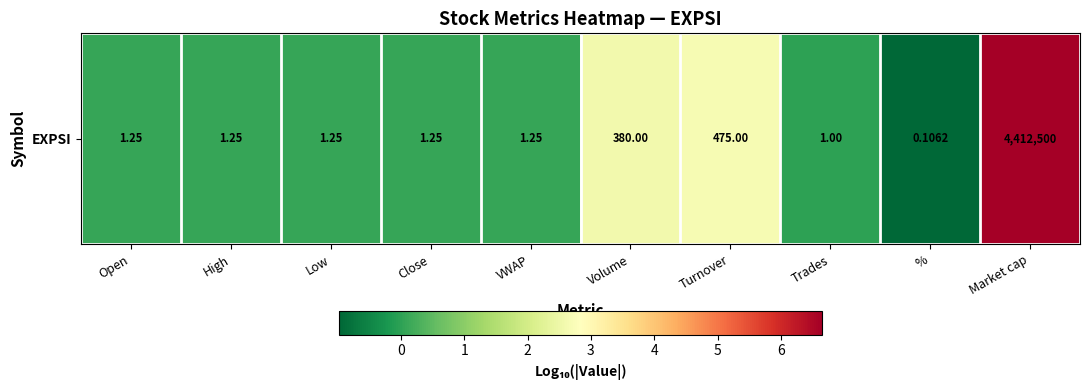

At which category does the chart reach its peak across all series?

Market cap